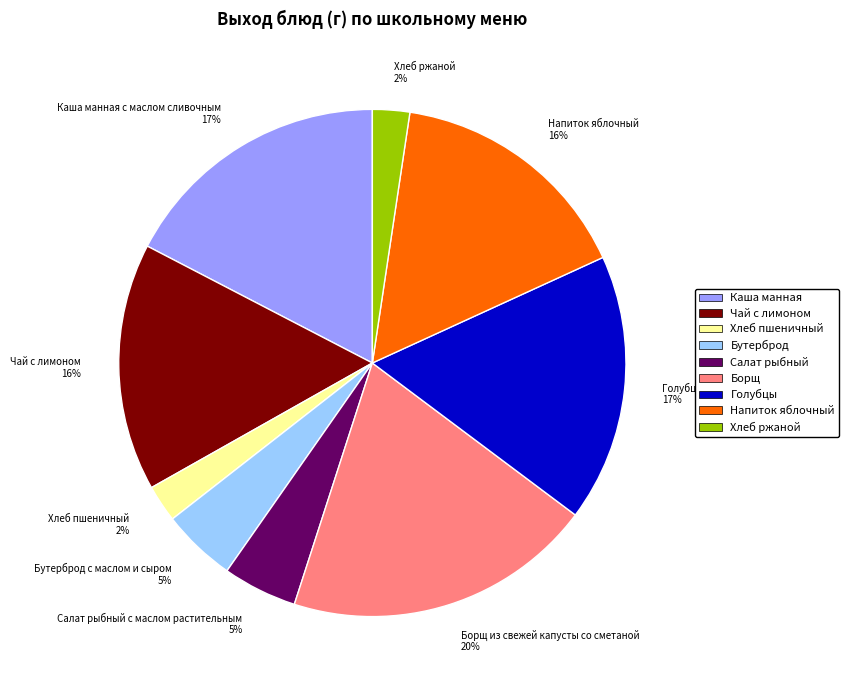

How many slices are in this pie chart?

9